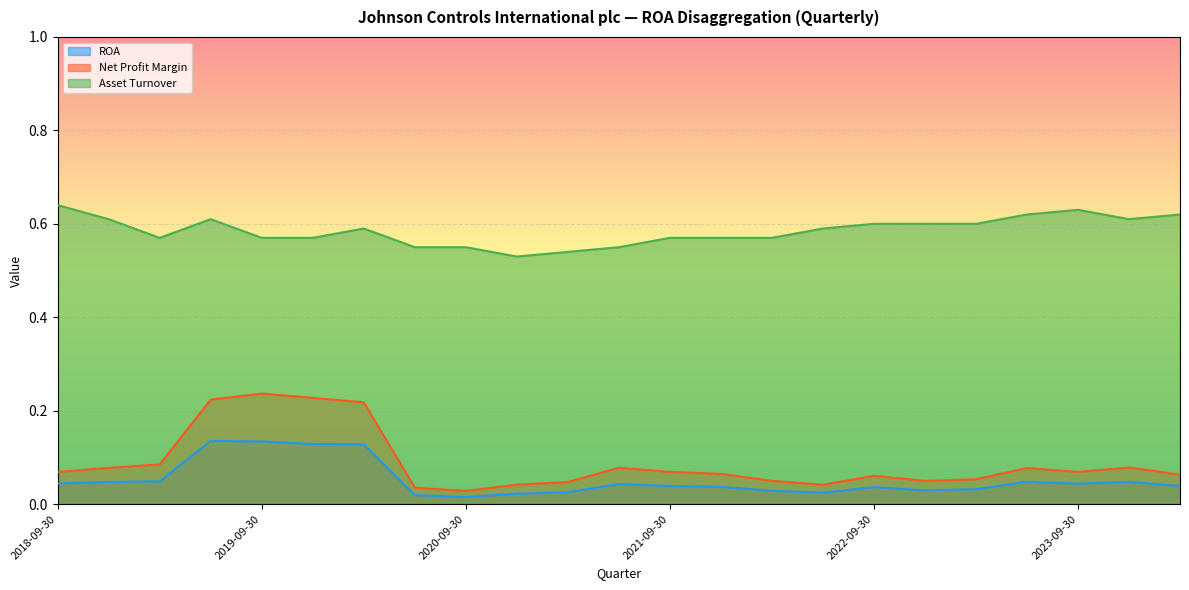

What is the difference between the second highest and second lowest values in the Asset Turnover series?

0.1